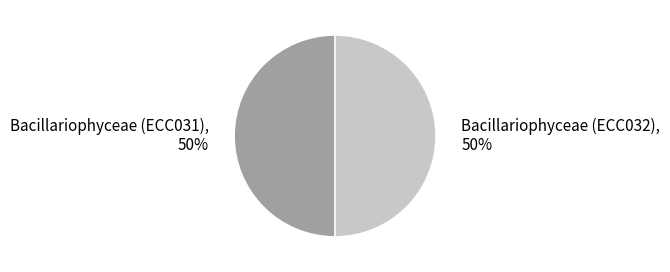

Count the number of slices in the pie.

2